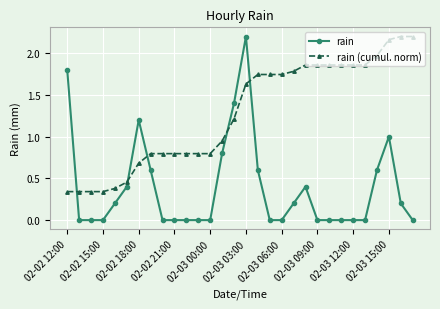

Count the number of data series in this chart.

2